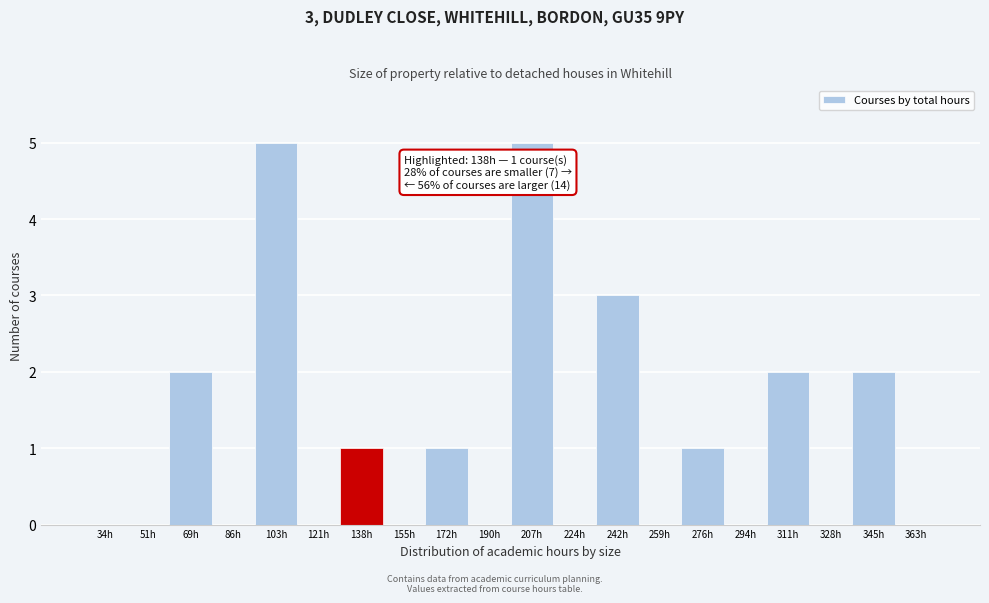

Reading right to left, what are all the values shown in this chart?

363h=0	345h=2	328h=0	311h=2	294h=0	276h=1	259h=0	242h=3	224h=0	207h=5	190h=0	172h=1	155h=0	138h=1	121h=0	103h=5	86h=0	69h=2	51h=0	34h=0